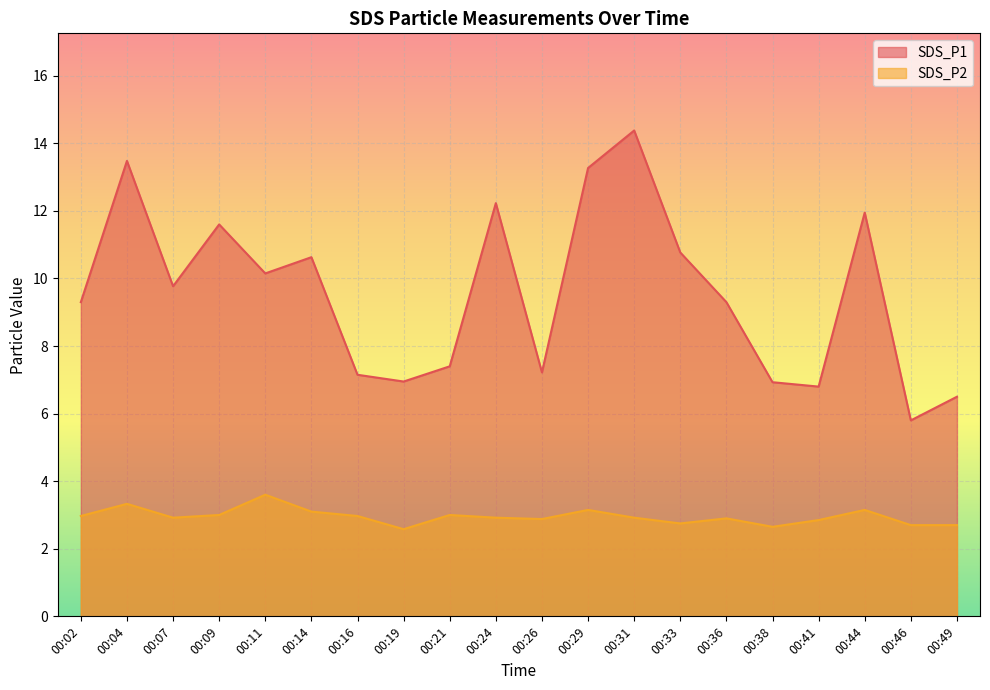

How many values in the SDS_P1 series are below 9?

8